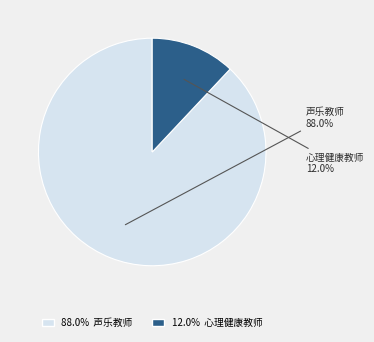

Which slice is the largest?

88.0% 声乐教师